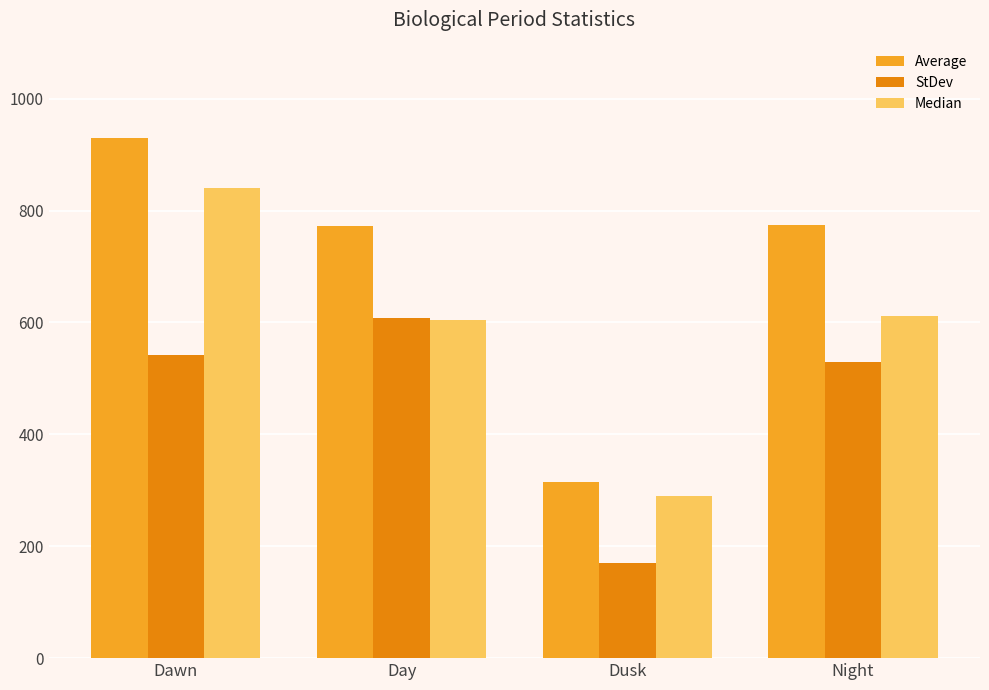

What is the difference between the highest and lowest values at Day?

168.2